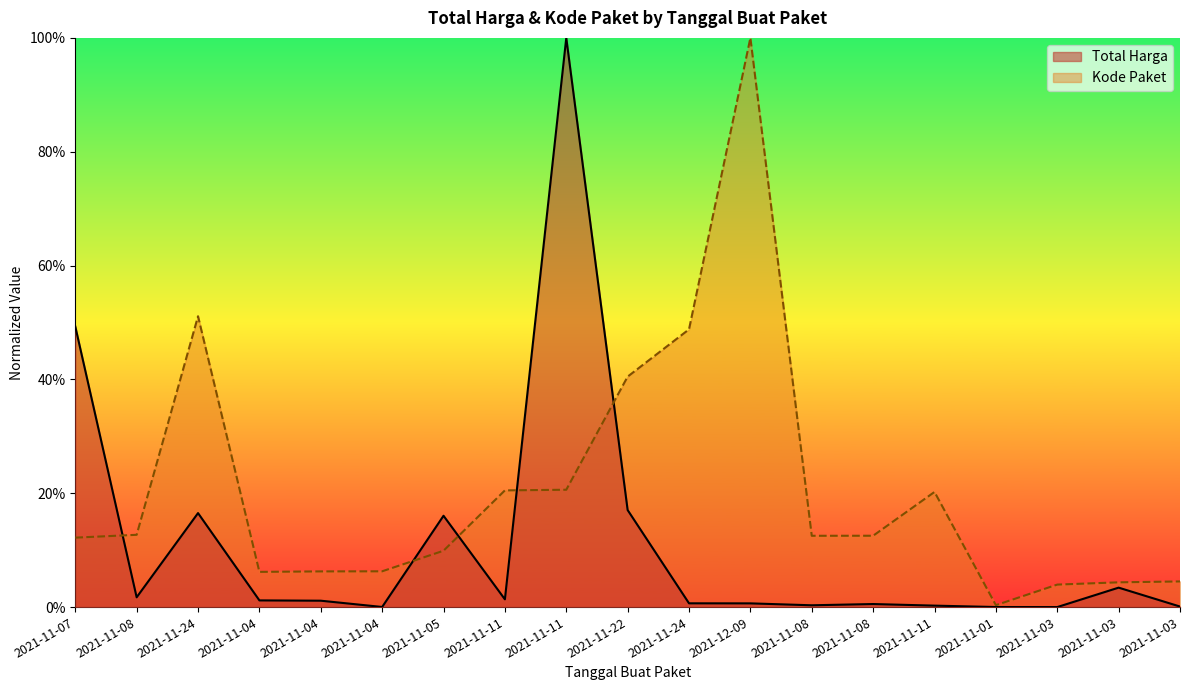

Which has a higher value, 2021-11-11 or 2021-11-04?

2021-11-11